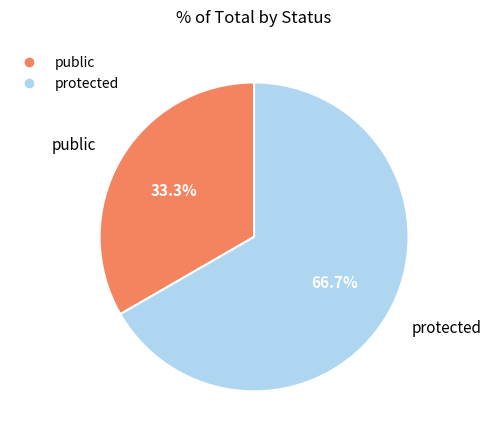

To the nearest percent, what percentage of the pie is public?

33%